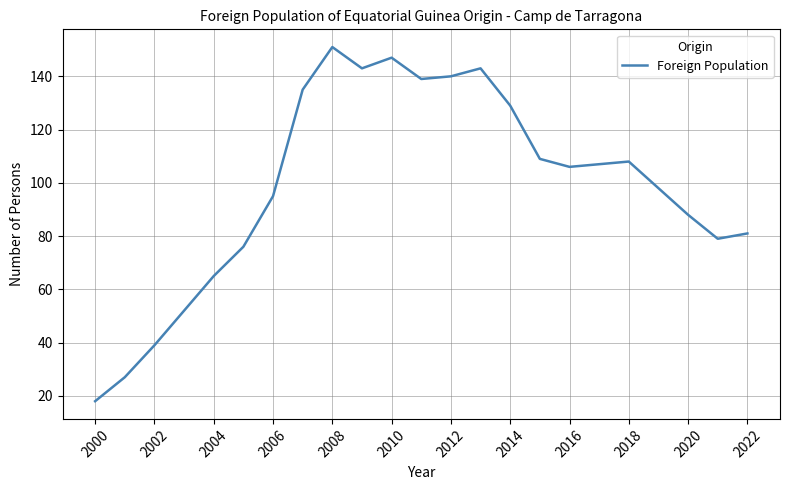

Is this an area chart (filled region under the line)?

No